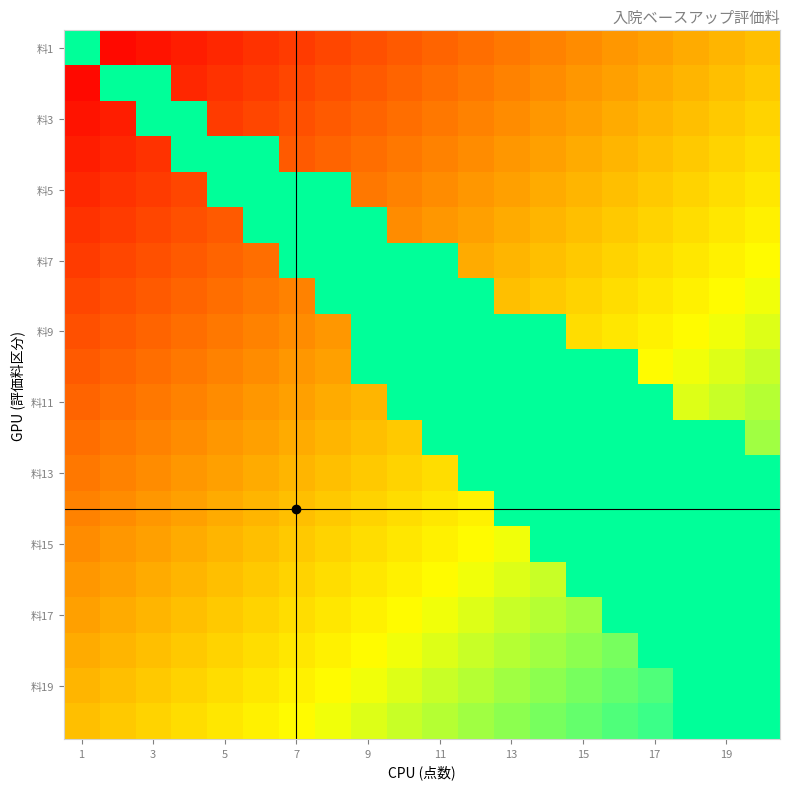

What is the lowest value of the 料11 series?

11